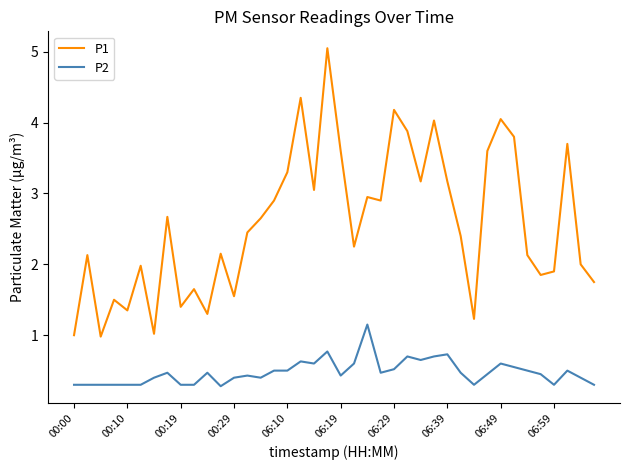

Which series has the largest range (max minus min)?

P1